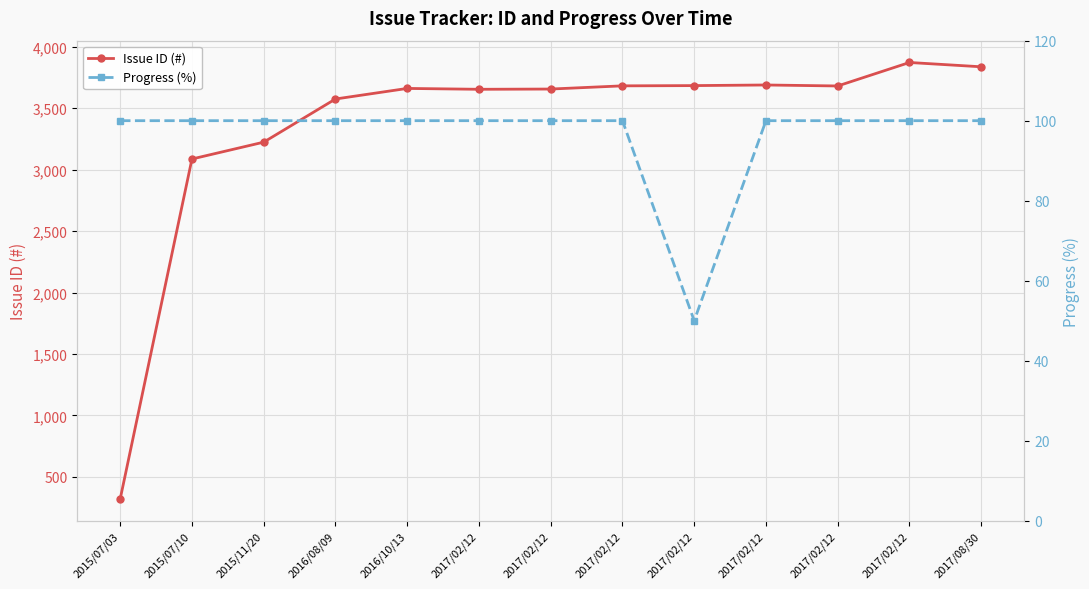

Is it true that Issue ID (#) equals 321 at 2015/07/03?

True